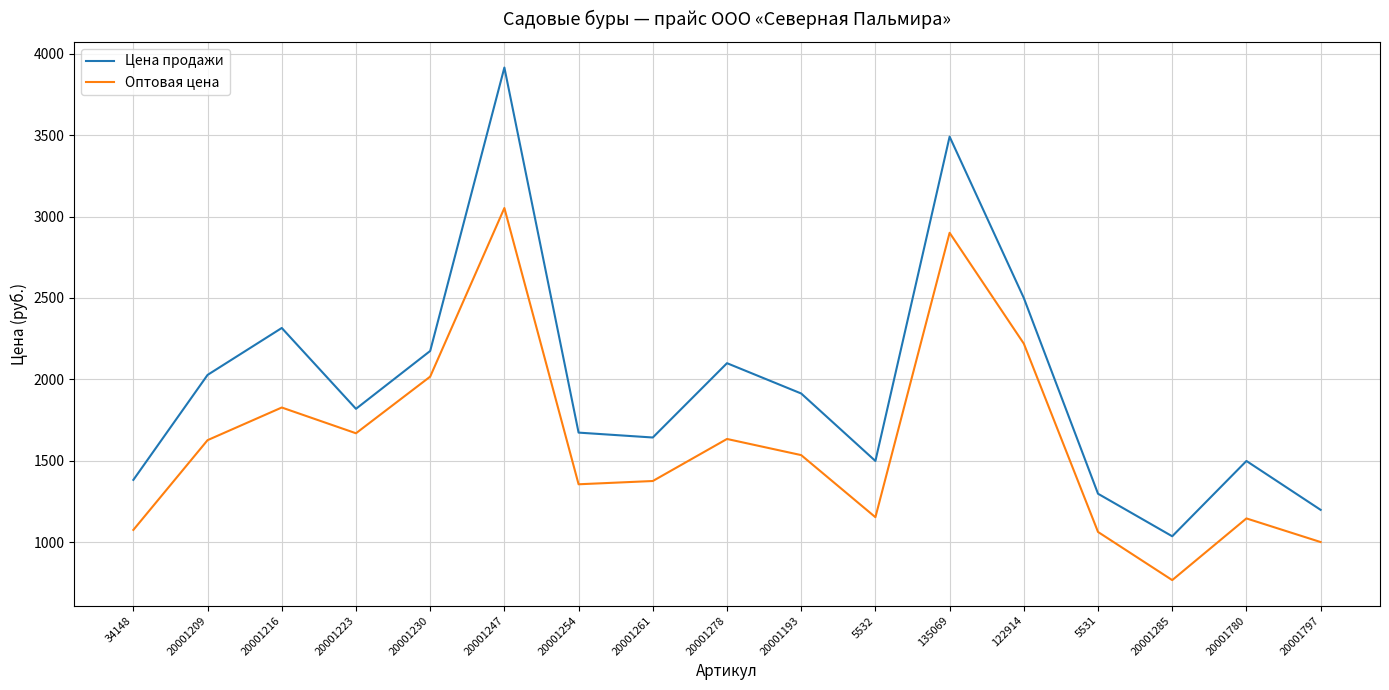

What position from the left is 20001209?

2